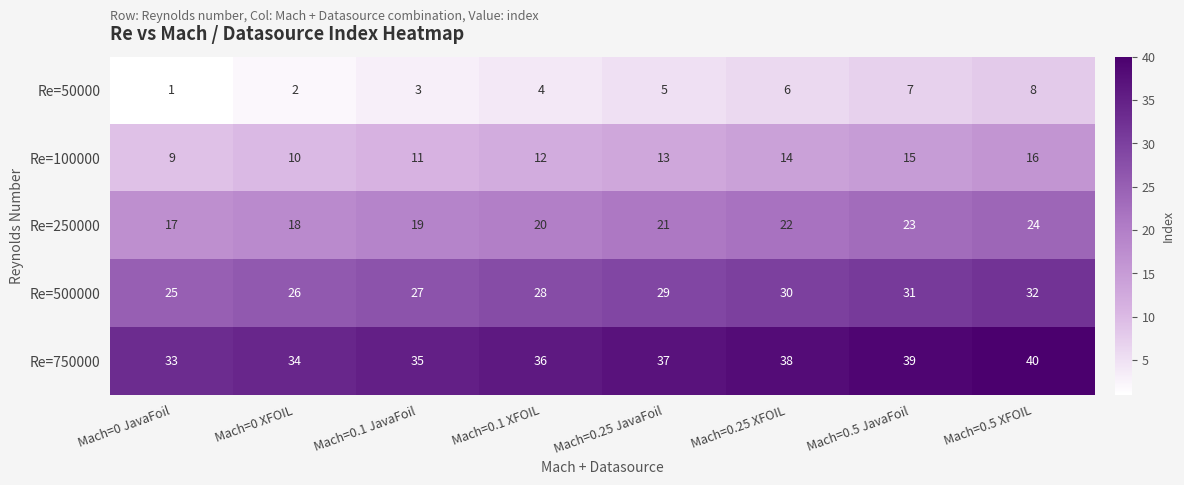

At how many categories does at least one series exceed 25?

8